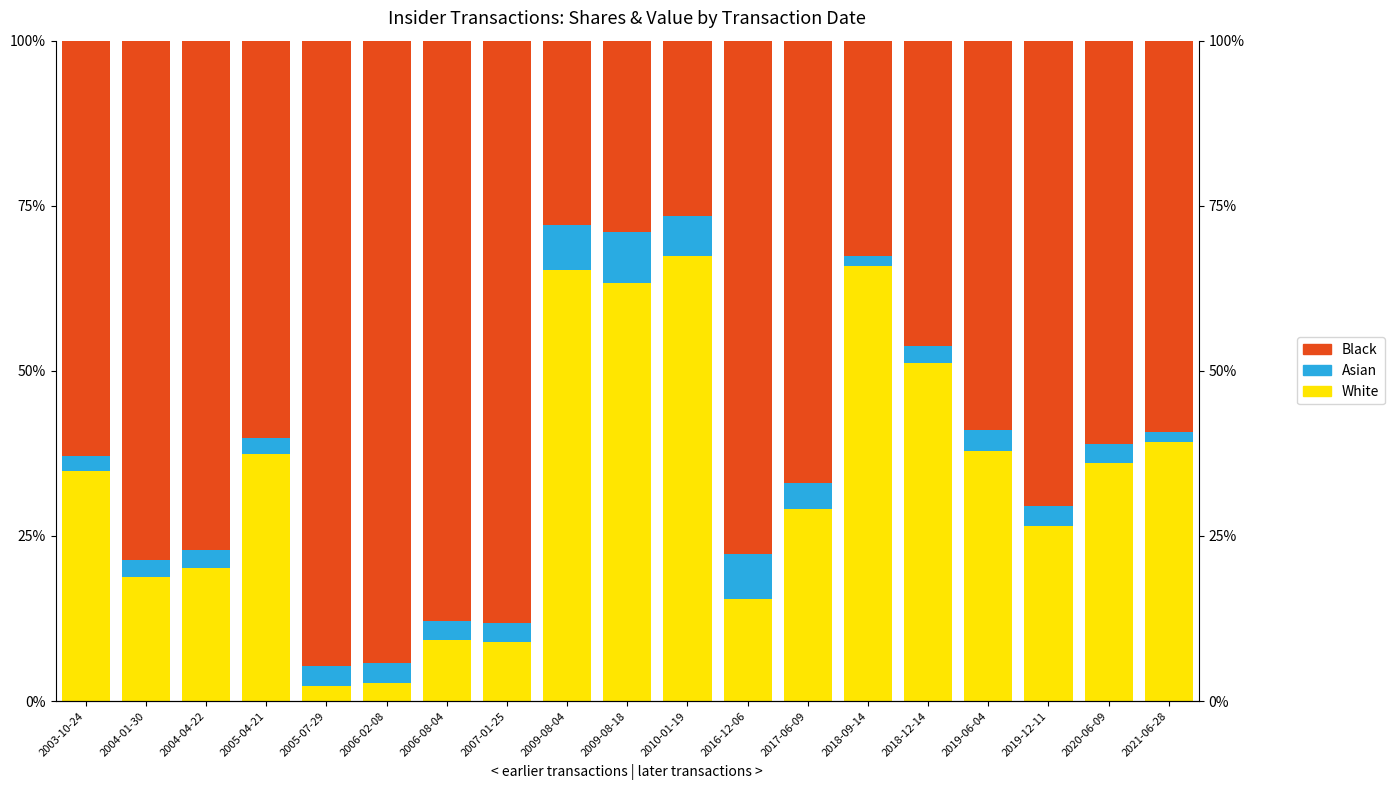

The value of Asian at 2006-02-08 is 3.1. True or false?

True